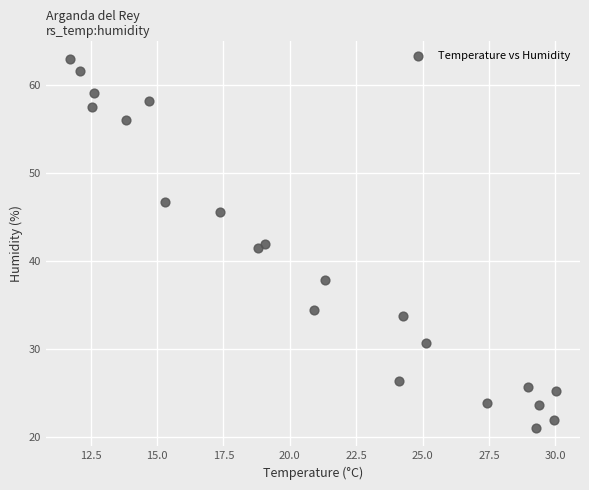

What is the range of X values (max minus min)?

18.3